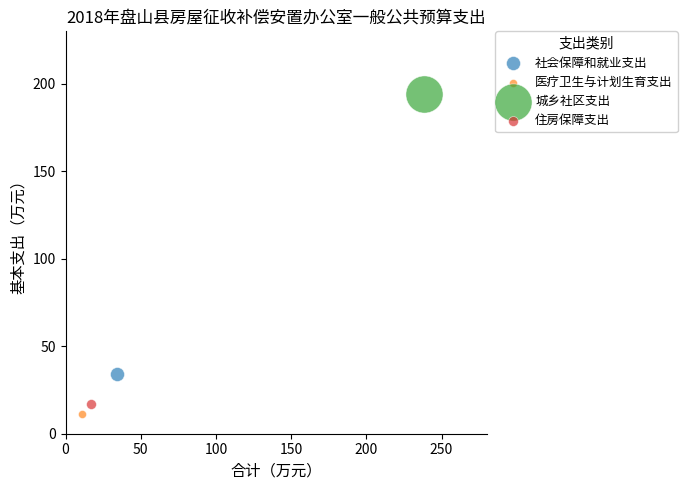

Which series contains the lowest Y value?

医疗卫生与计划生育支出